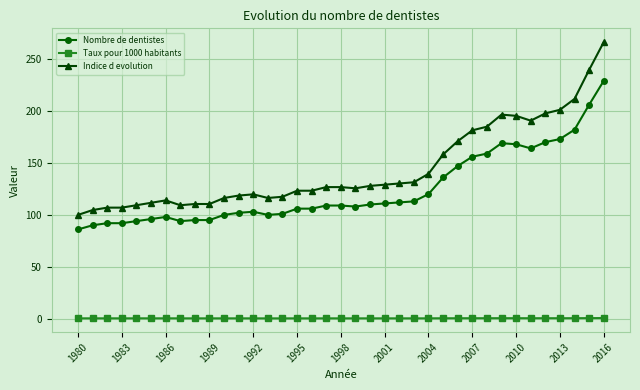

Which series has the largest total across all categories?

Indice d evolution